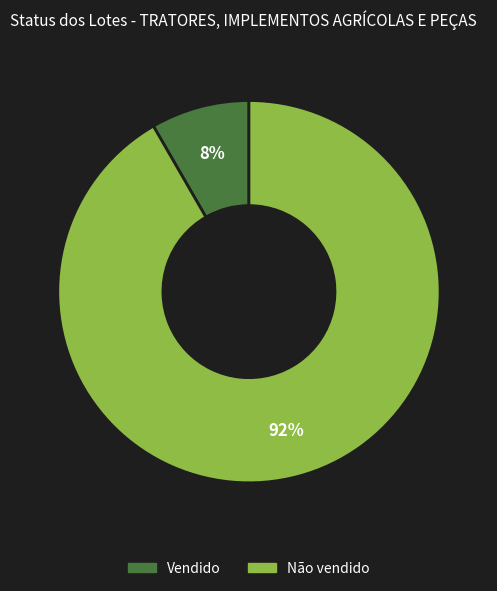

Is there any slice that represents more than half of the pie?

Yes